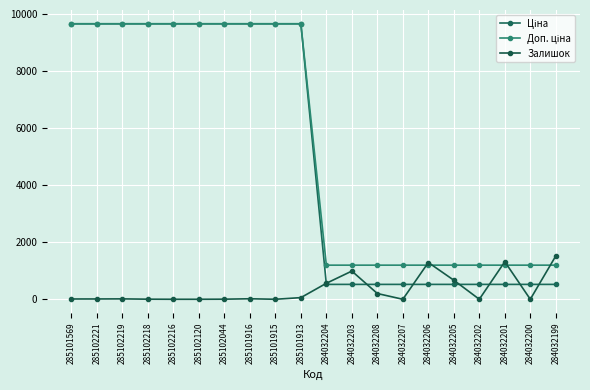

Which series ends up on top after the final intersection of Залишок and Ціна?

Залишок